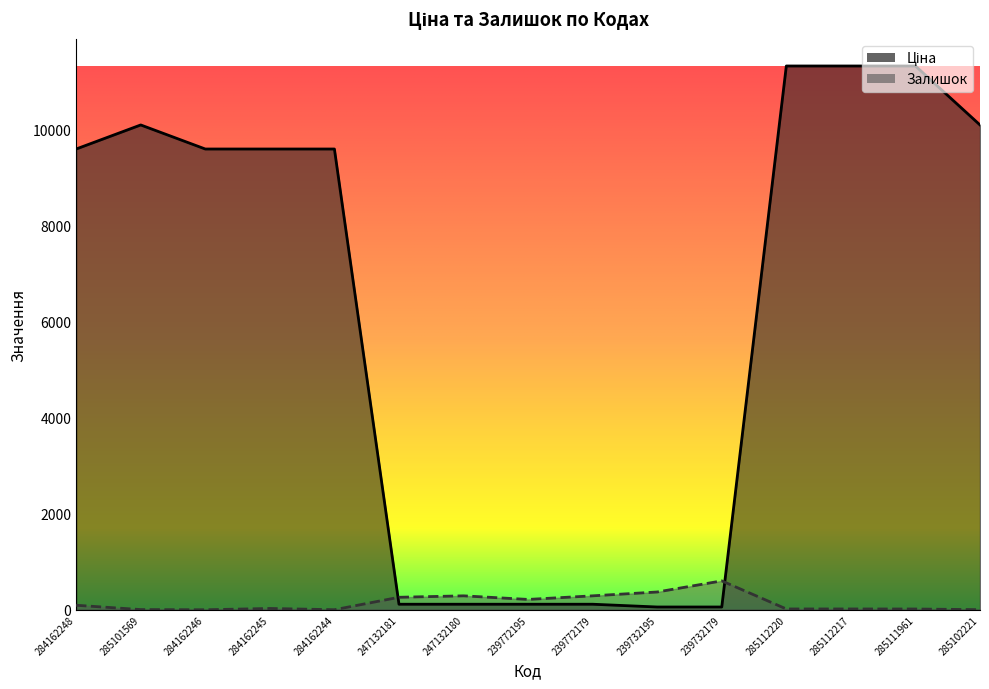

How many intersections are there between Залишок and Ціна?

2